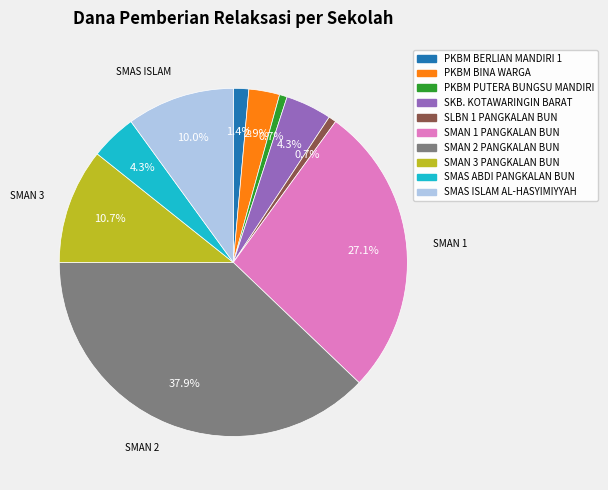

Does any single category account for the majority?

No